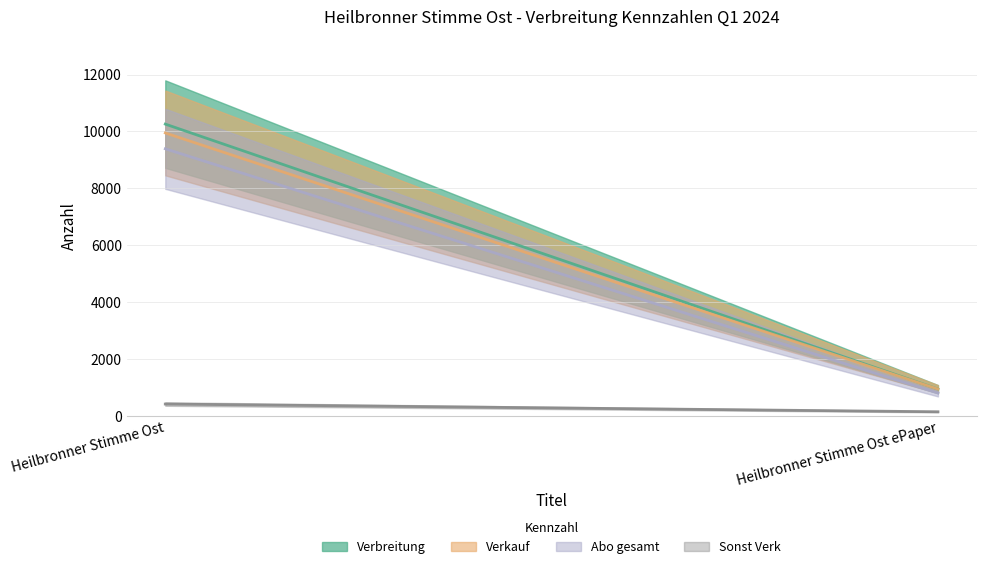

Which series has the widest spread of values?

Verbreitung